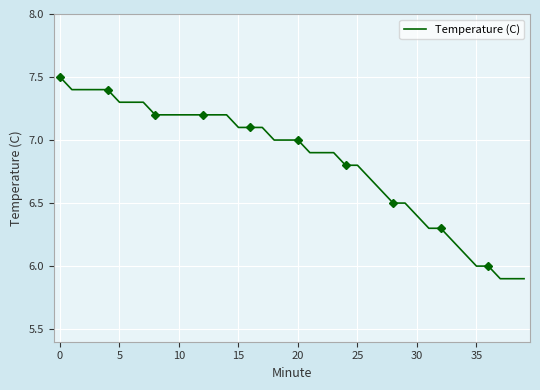

What is the minimum value for Temperature (C)?

5.9